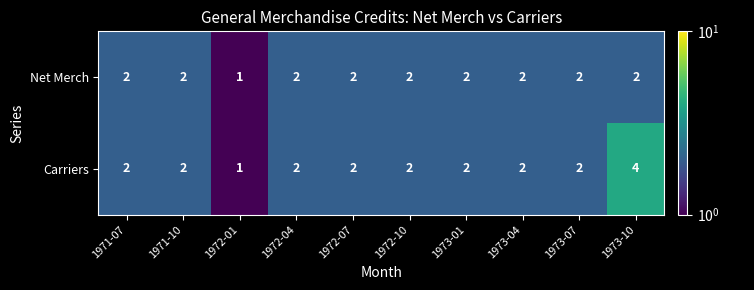

Where is Net Merch nearest to the value 1?

1972-01